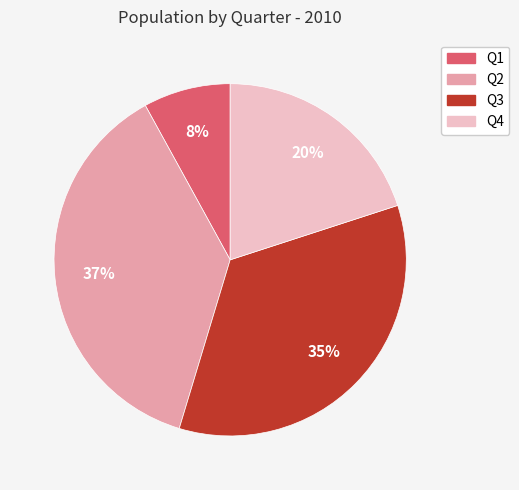

Is the sum of Q3 and Q4 greater than half?

Yes